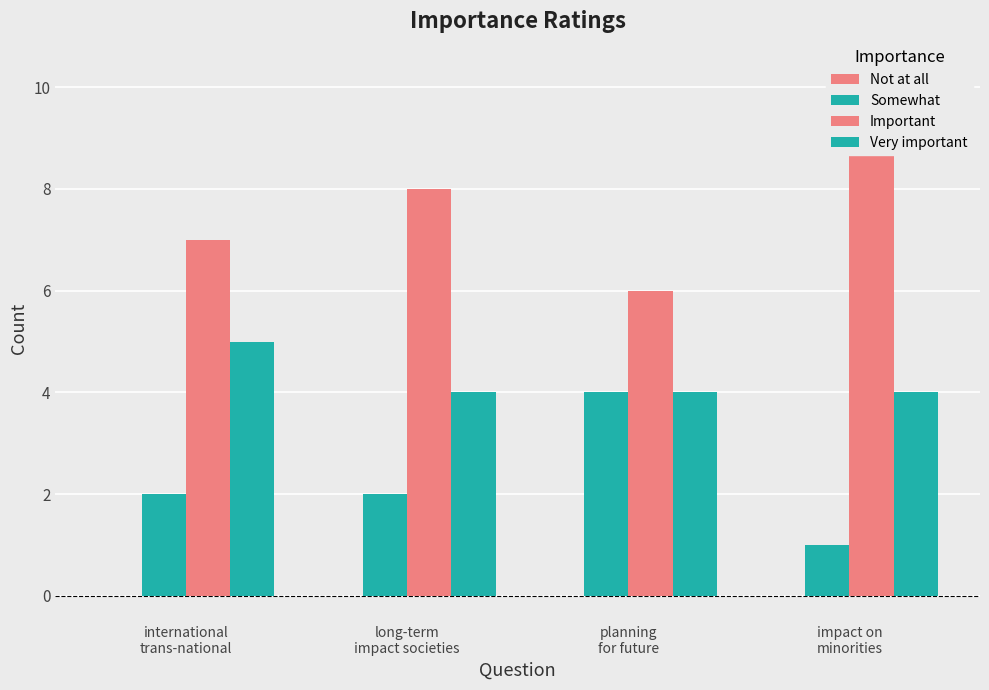

What is the label of the 4th bar from the right?

international
trans-national